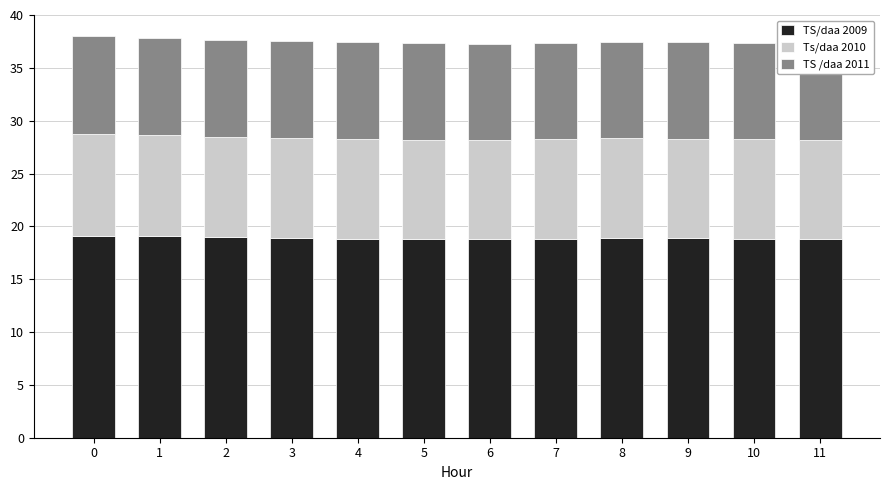

What is the average value of the Ts/daa 2010 series?

9.4